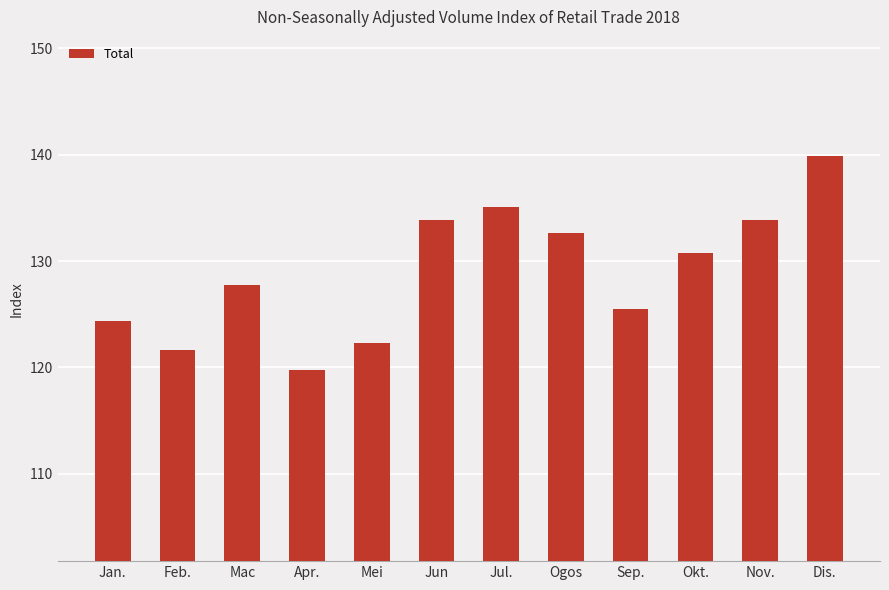

What is the difference between the maximum and minimum values?

20.1